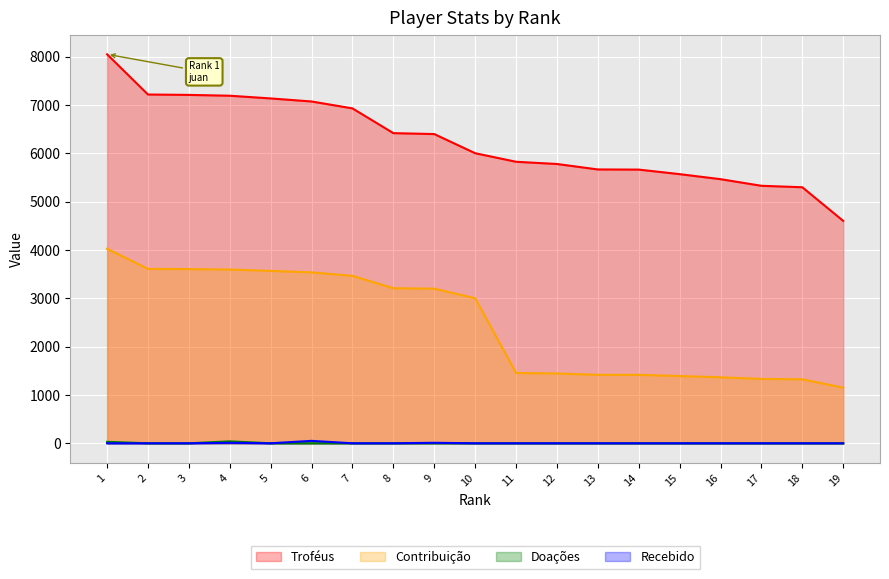

What is the average value of the Doações series?

4